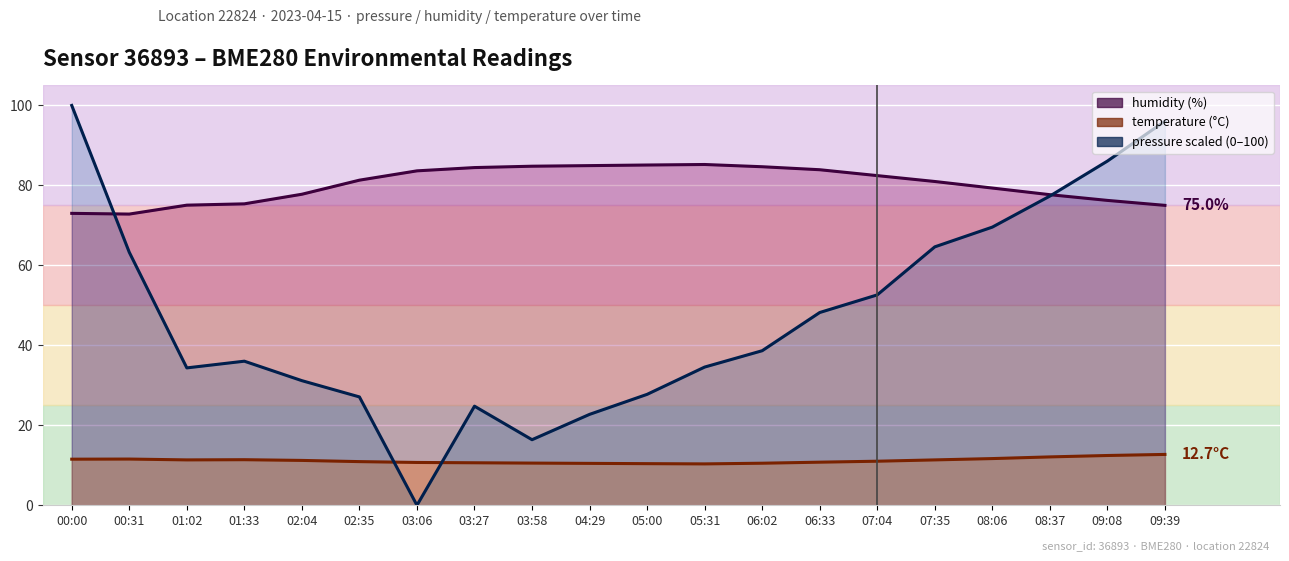

How many lines are shown in the chart?

3